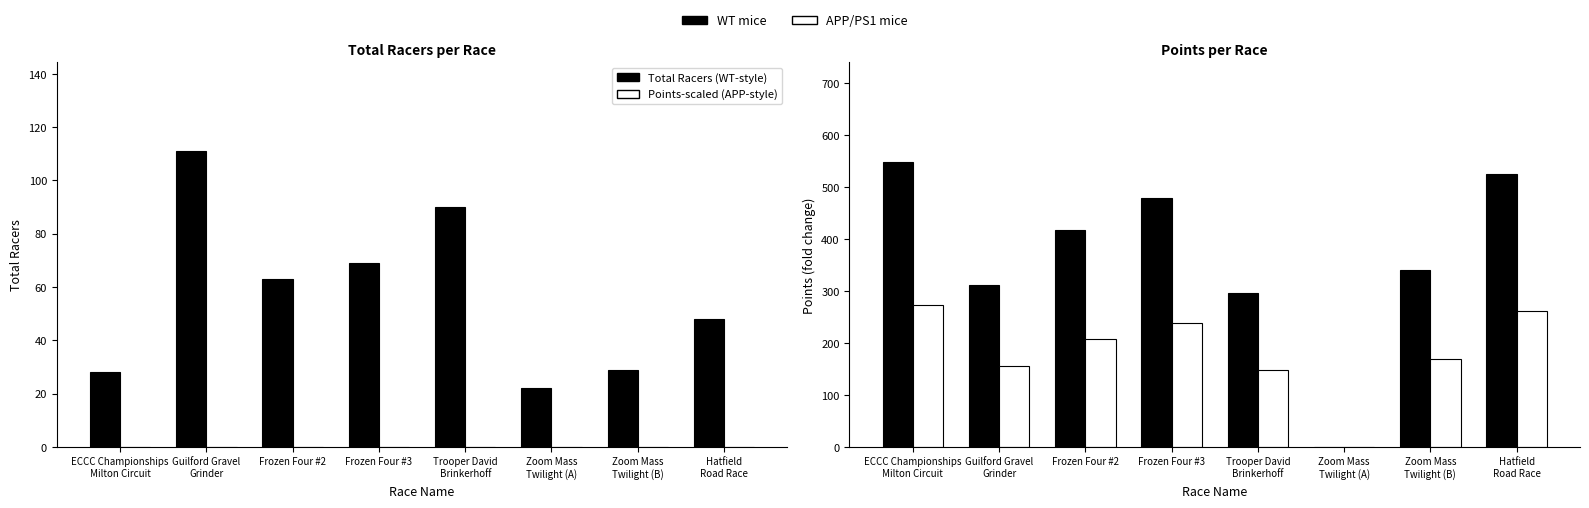

What is the greatest value displayed?

547.6